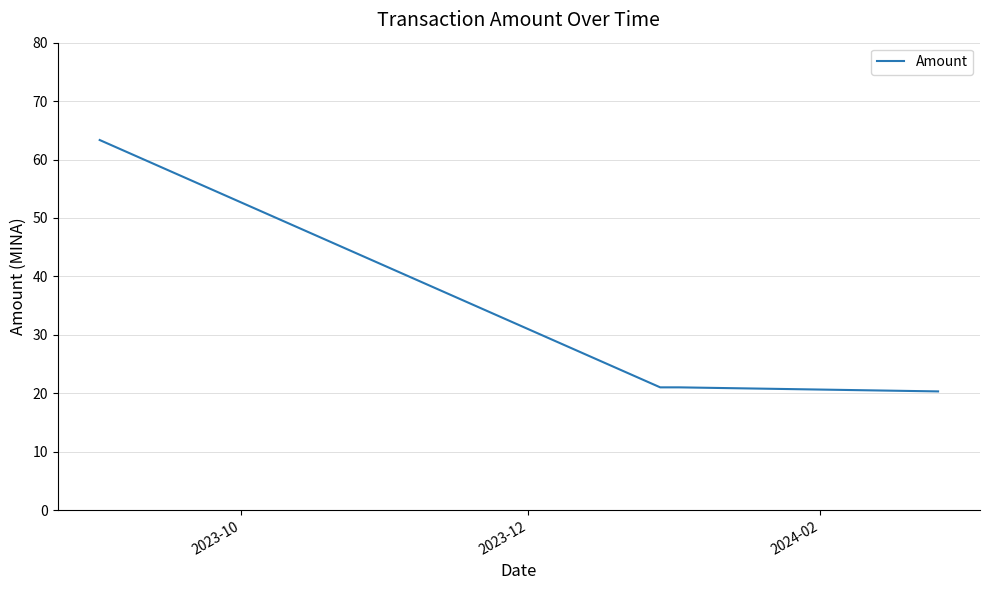

What is the difference between the maximum and second lowest values?

42.3